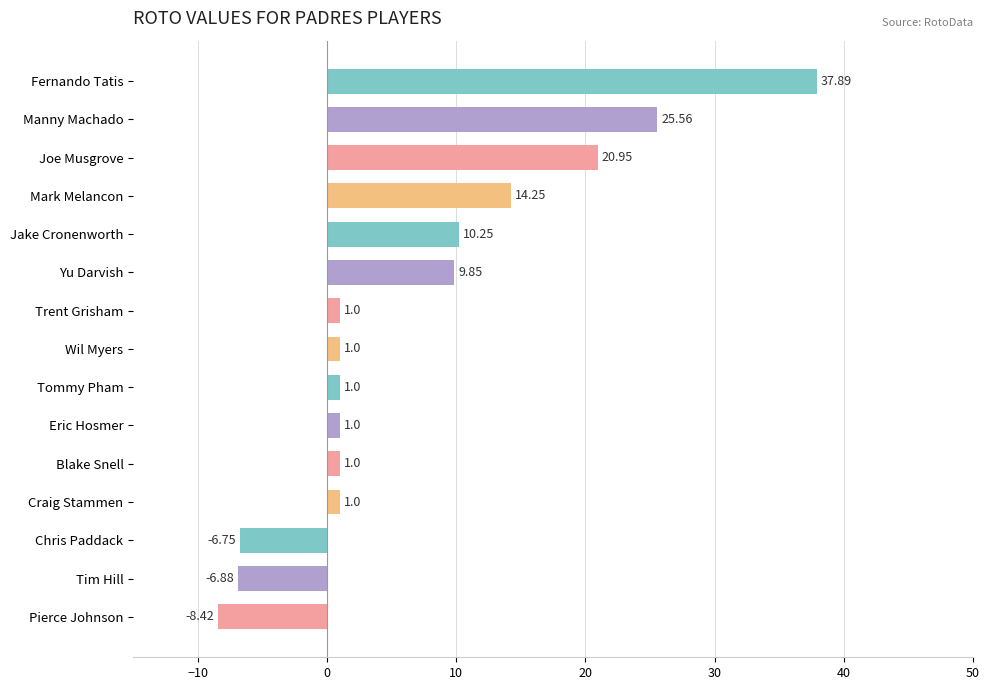

Are the bars horizontal?

Yes